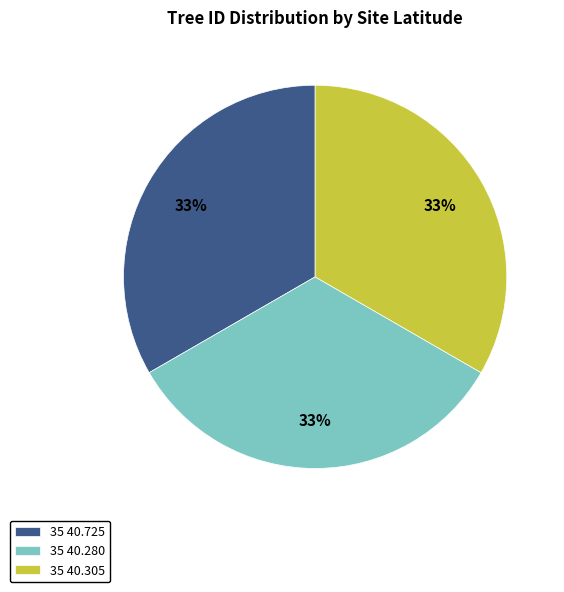

Is there a majority slice in this chart?

No